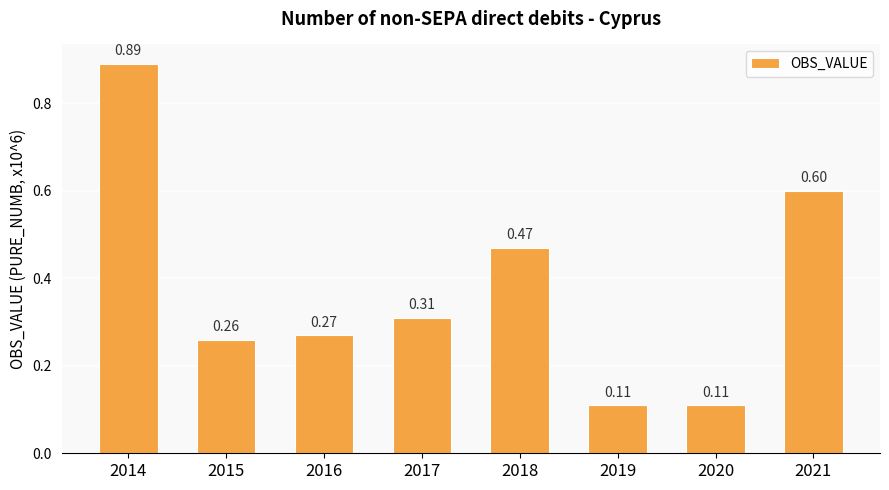

The value at 2015 is 0.5. True or false?

False